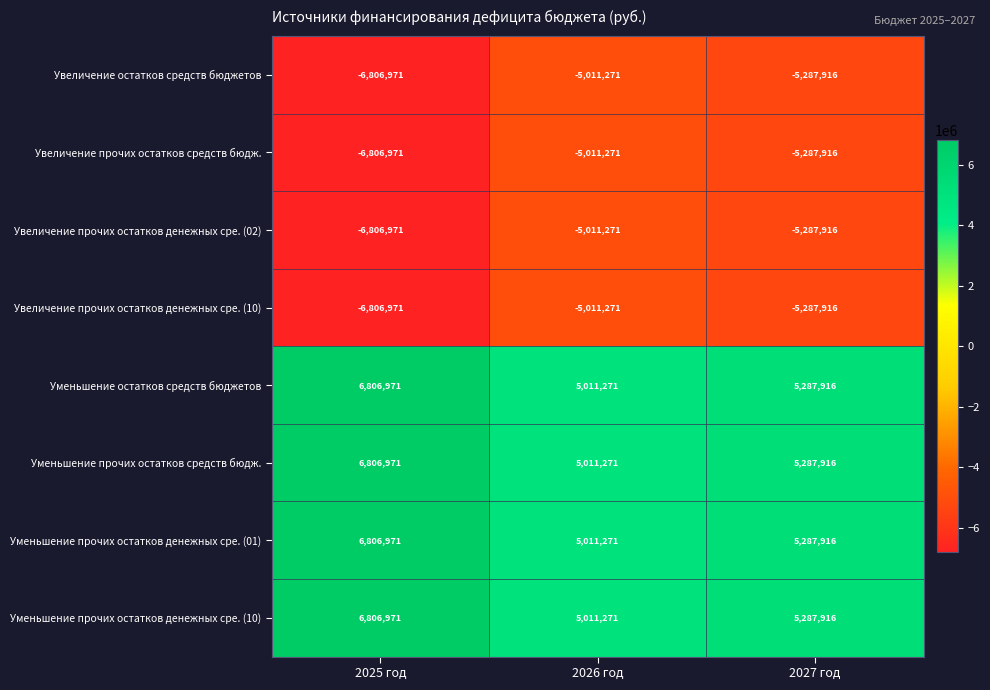

What is the difference between the highest and lowest values at 2027 год?

10575832